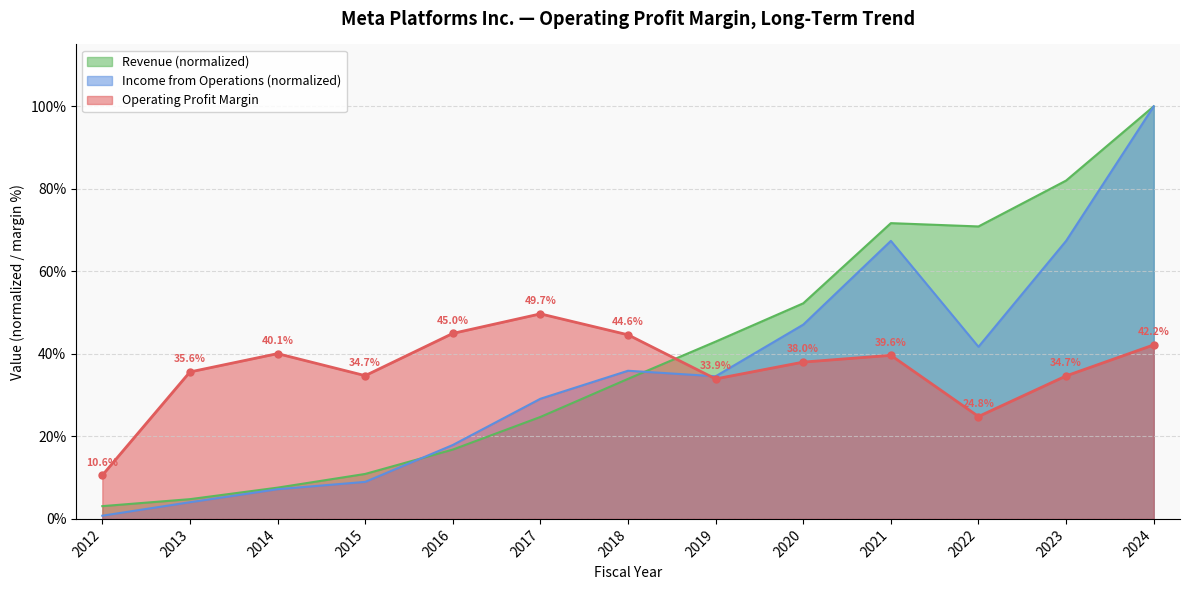

Reading left to right, list all the values displayed in this chart.

Operating Profit Margin: 0.1	0.4	0.4	0.3	0.4	0.5	0.4	0.3	0.4	0.4	0.2	0.3	0.4
Income from Operations (B): 0.0	0.0	0.1	0.1	0.2	0.3	0.4	0.3	0.5	0.7	0.4	0.7	1.0
Revenue (B): 0.0	0.0	0.1	0.1	0.2	0.2	0.3	0.4	0.5	0.7	0.7	0.8	1.0